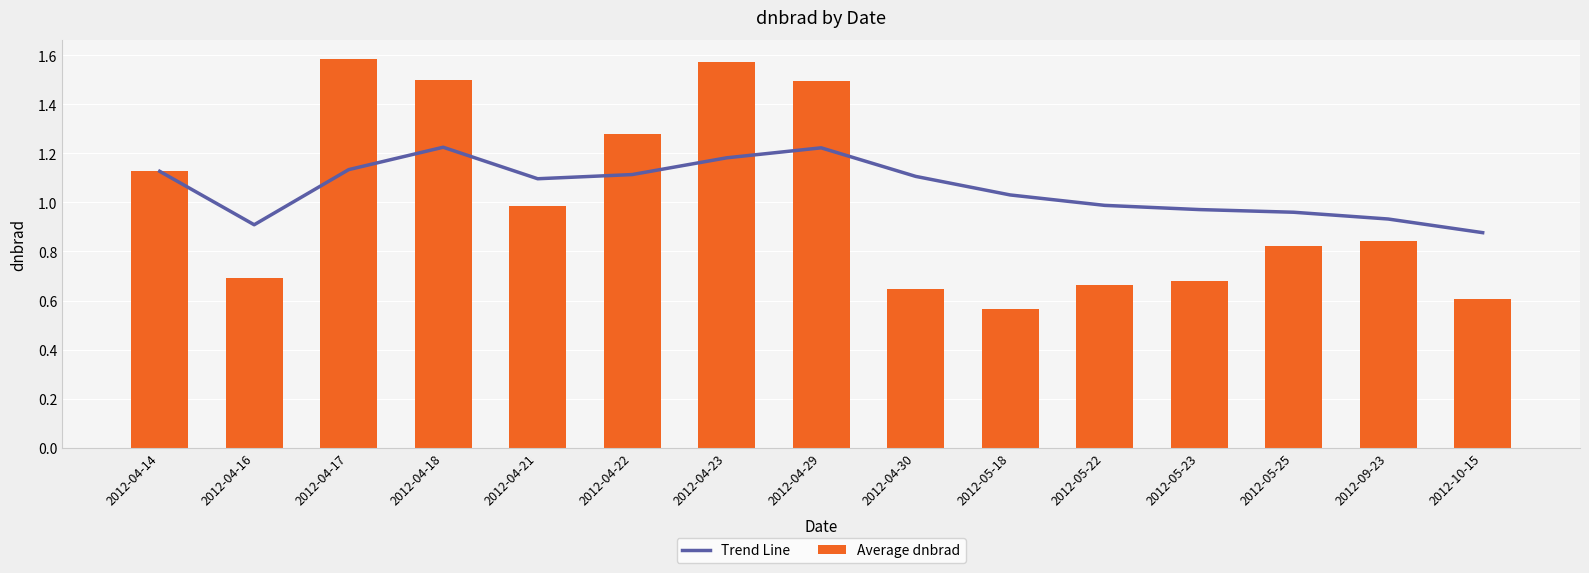

At which category is the sum across all series the highest?

2012-04-23